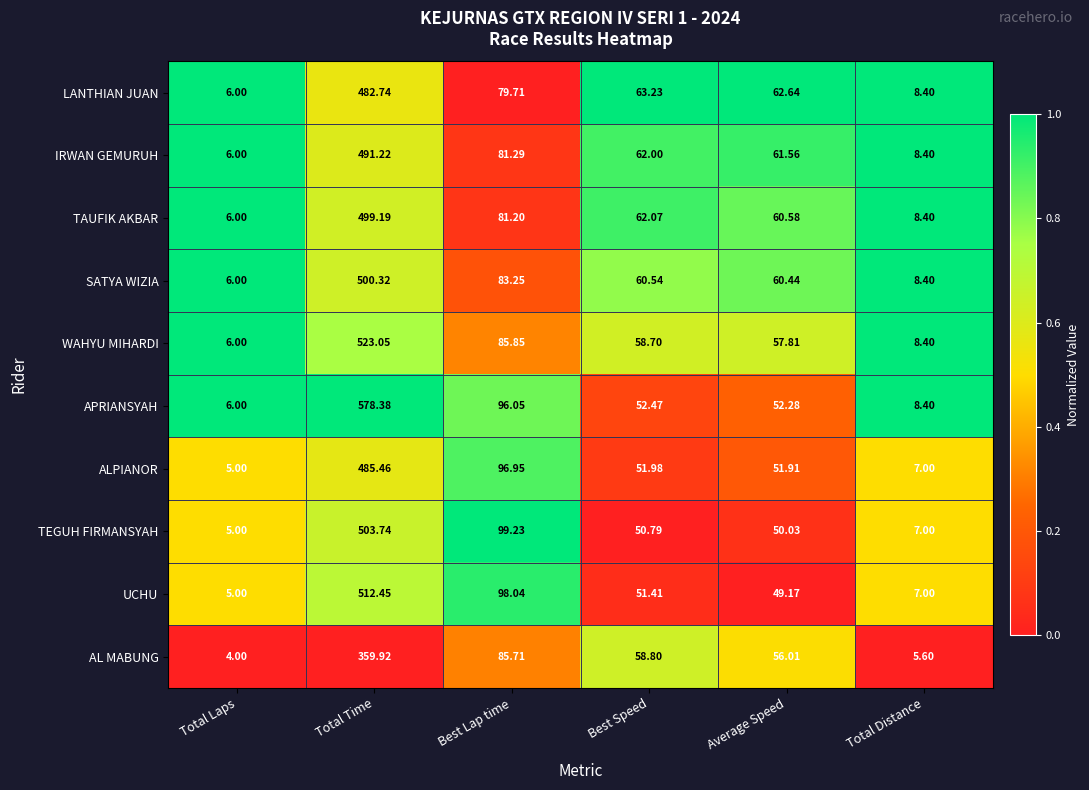

At which label does APRIANSYAH first exceed 52?

Total Time